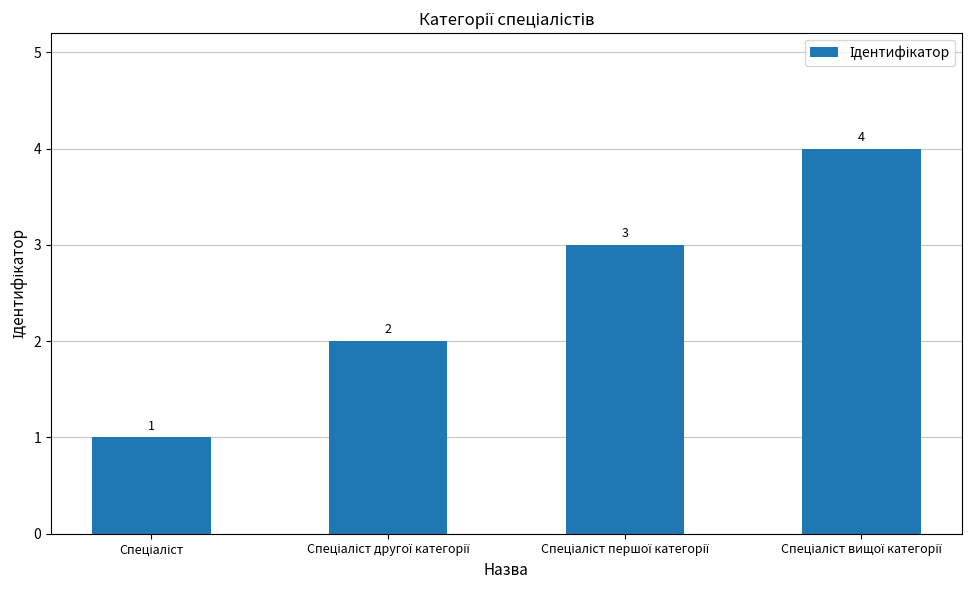

How many values are between 2 and 4?

3